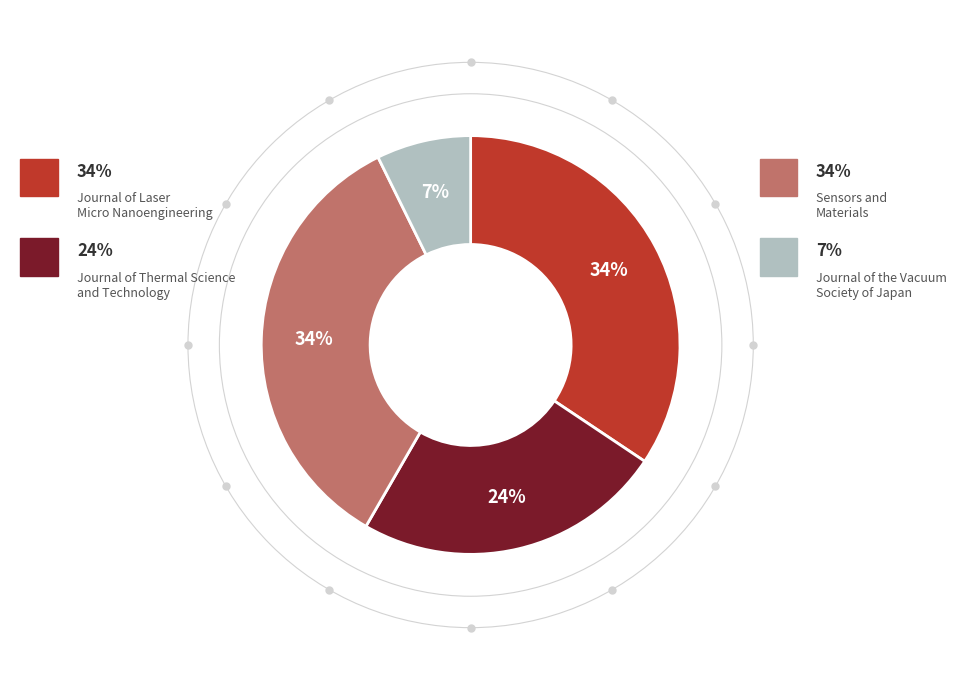

How many segments does this pie chart have?

4